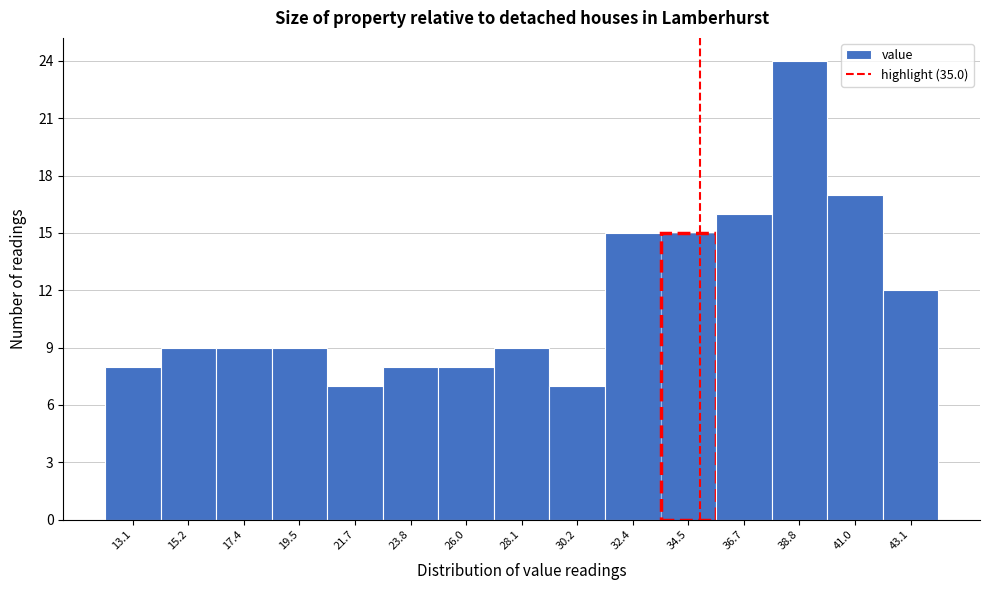

Reading left to right, transcribe this chart: for each bar, give the range it covers on the x-axis and its height. Neither the bar edges nor the heights are printed on the chart, so give them approximately, as read against the axes.

12.0 to 14.0: 8
14.0 to 16.5: 9
16.5 to 18.5: 9
18.5 to 20.5: 9
20.5 to 22.5: 7
22.5 to 25.0: 8
25.0 to 27.0: 8
27.0 to 29.0: 9
29.0 to 31.5: 7
31.5 to 33.5: 15
33.5 to 35.5: 15
35.5 to 38.0: 16
38.0 to 40.0: 24
40.0 to 42.0: 17
42.0 to 44.0: 12